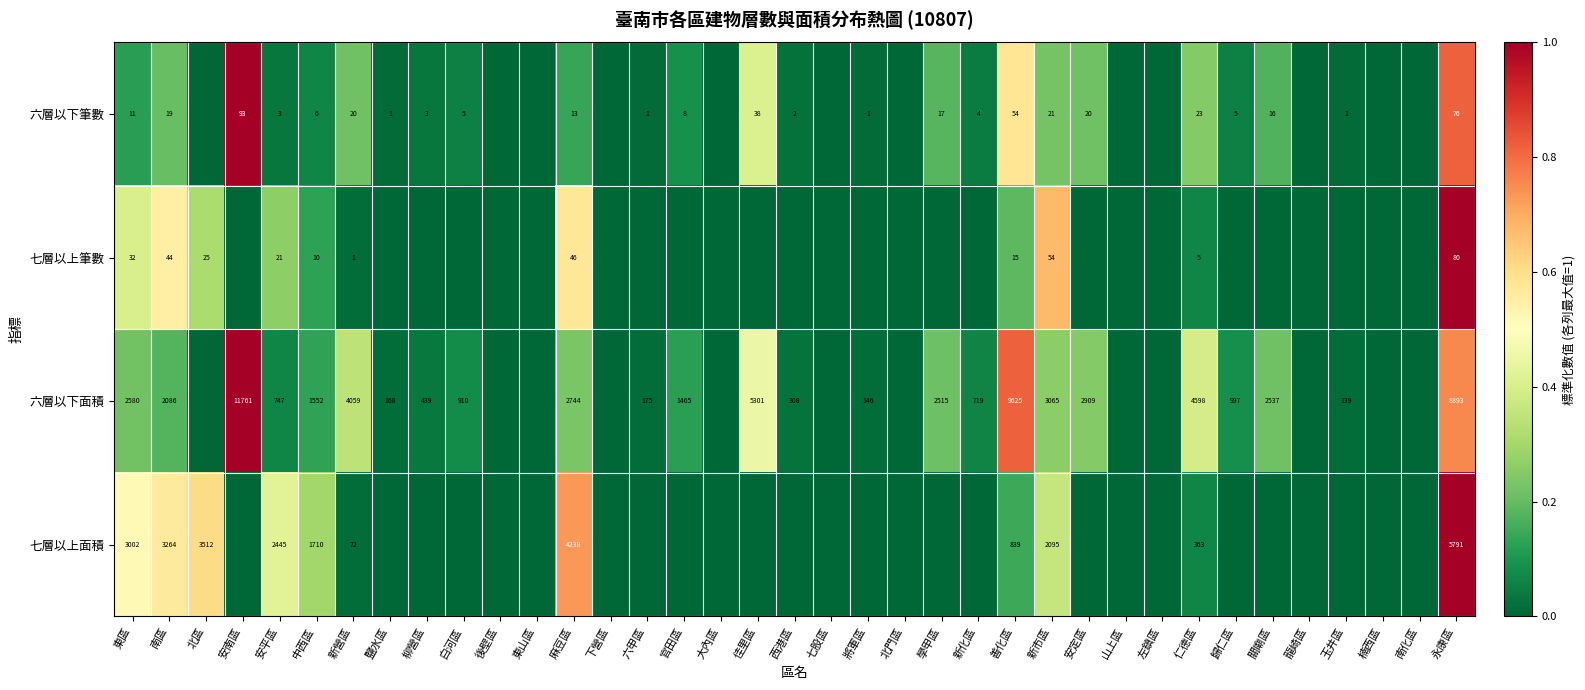

Is the value of 七層以上面積 at 永康區 greater than the value of 六層以下面積 at 六甲區?

Yes